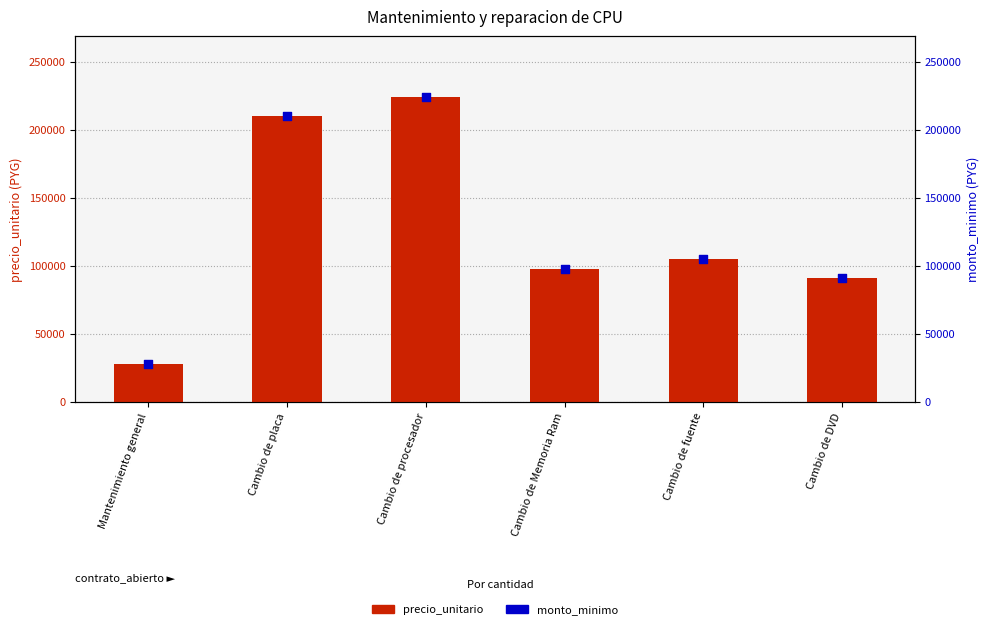

At how many categories does at least one series exceed 75268?

5